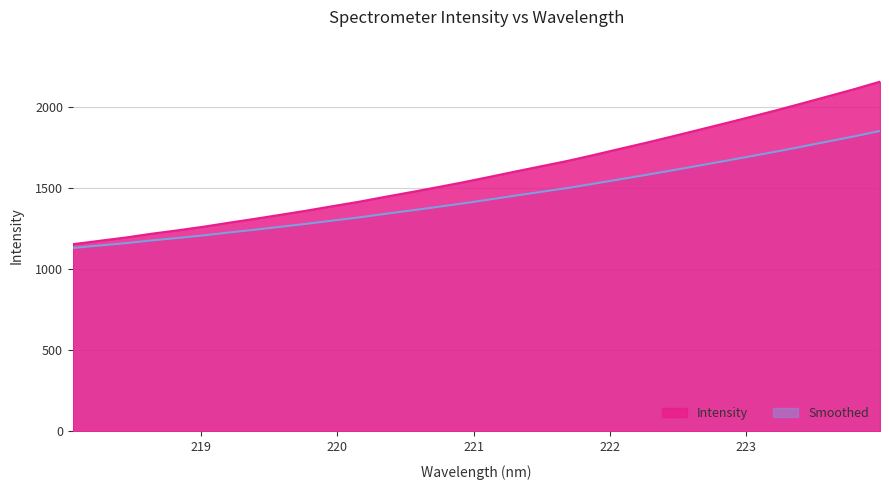

What is the value of the 31st point from the left?

2110.5